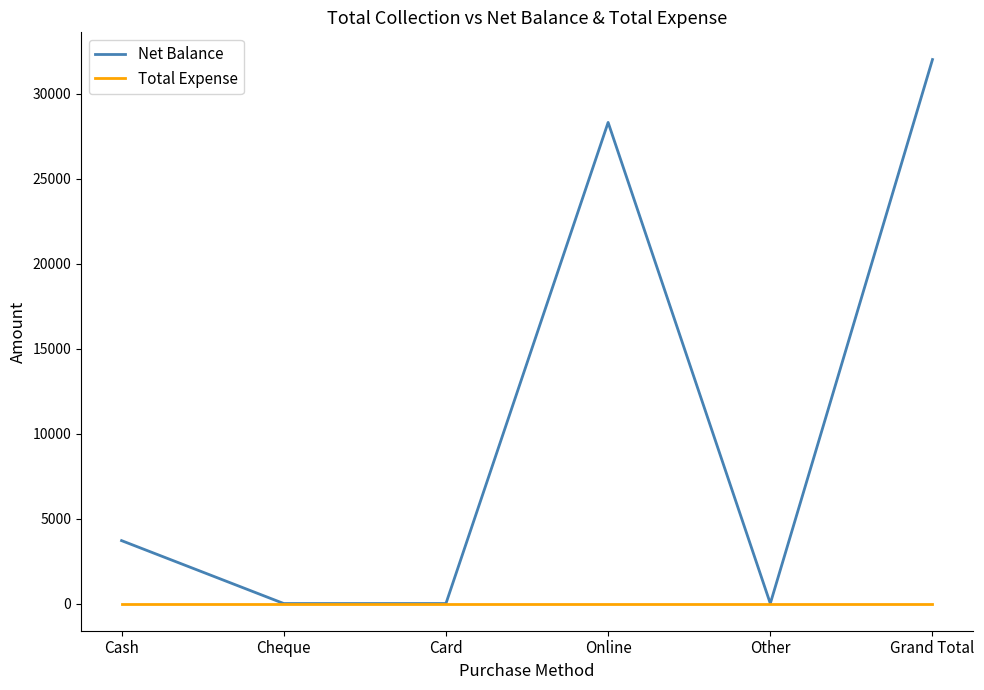

What are all the series names shown in the legend?

Net Balance, Total Expense